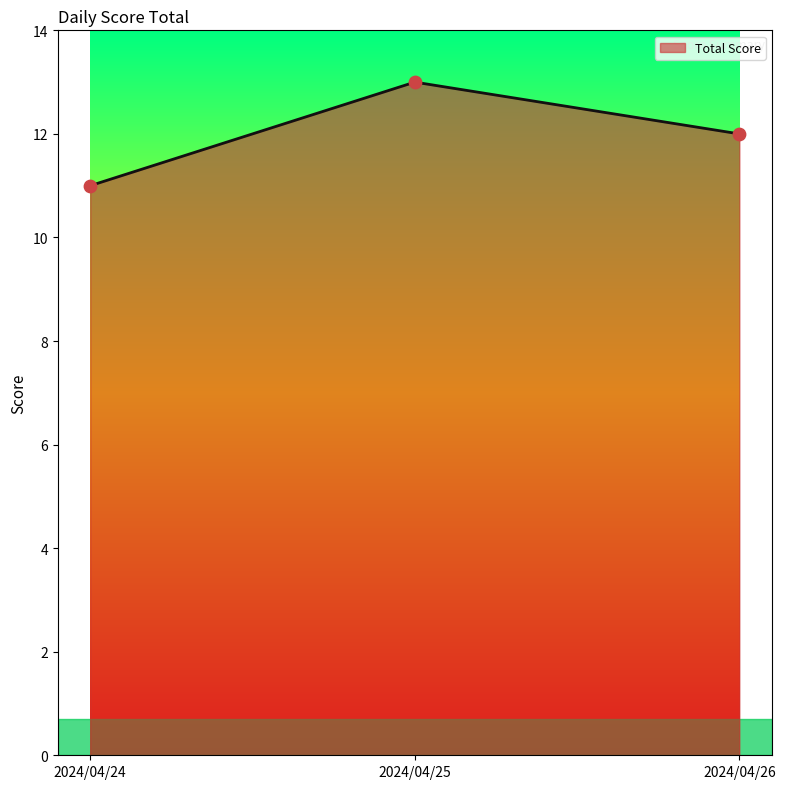

What is the ratio of the value at 2024/04/25 to the value at 2024/04/26?

1.1